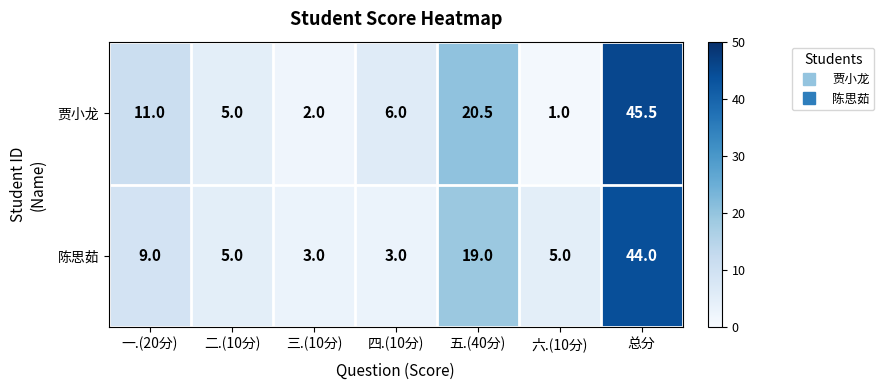

What is the difference between the 贾小龙 values at 二.(10分) and 三.(10分)?

3.0